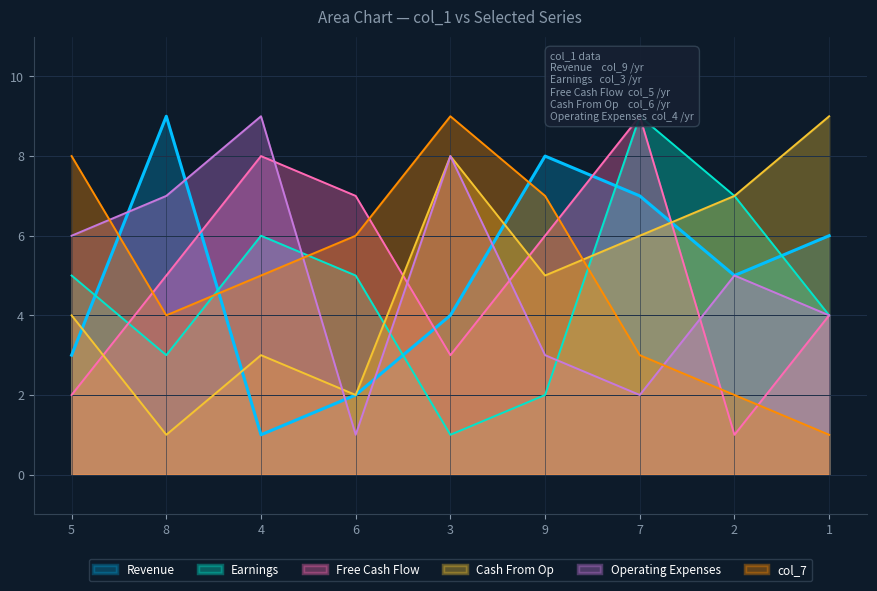

Where is col_6 nearest to the value 5?

9